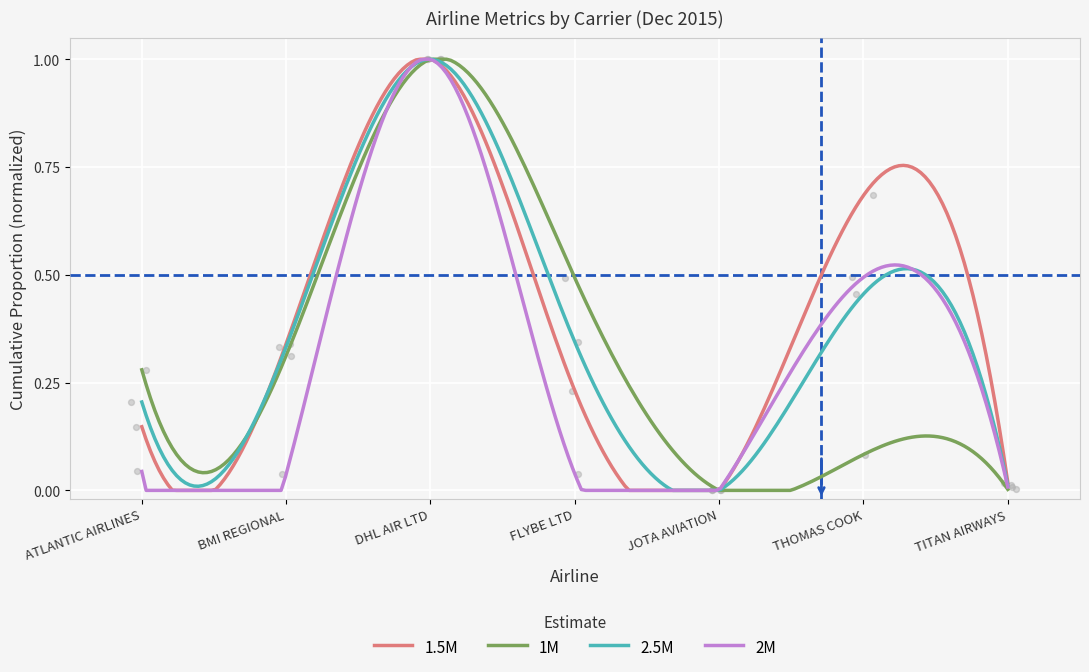

At how many categories does at least one series exceed 0?

6